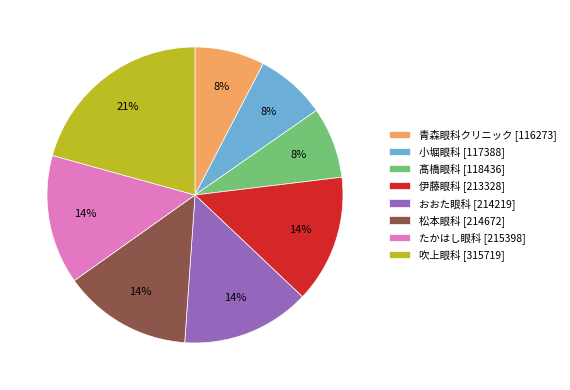

Is おおた眼科 the majority of the pie?

No